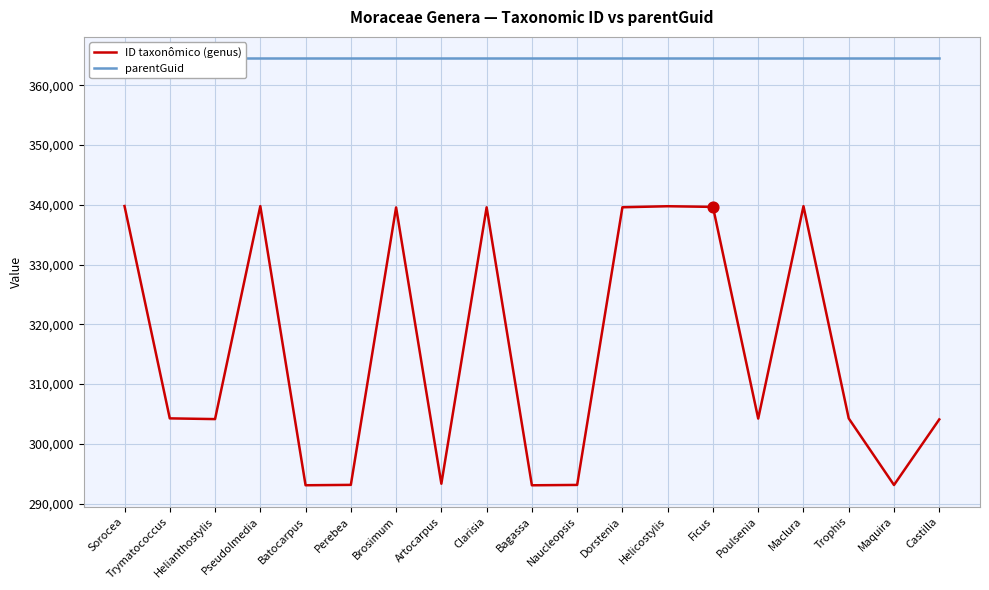

Which series contains the lowest Y value?

ID taxonômico (genus)